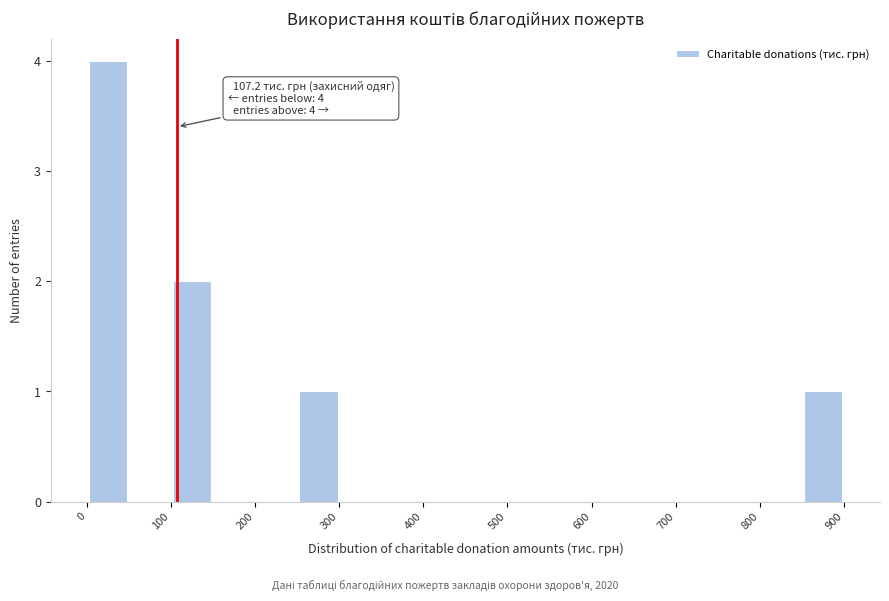

Over which range of the x-axis is the bar tallest?

0 to 50